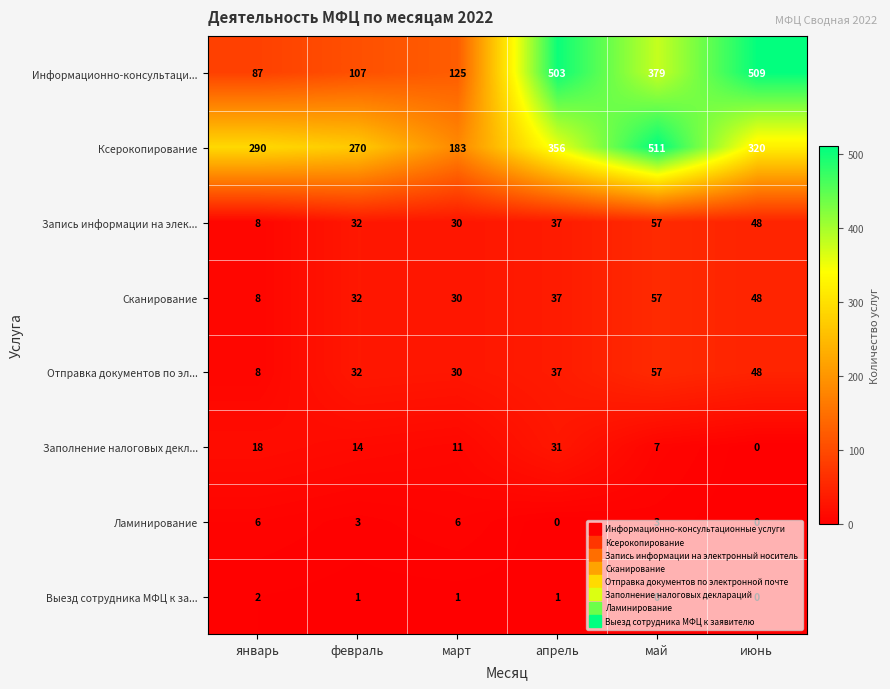

What is the difference between the highest and lowest values at июнь?

509